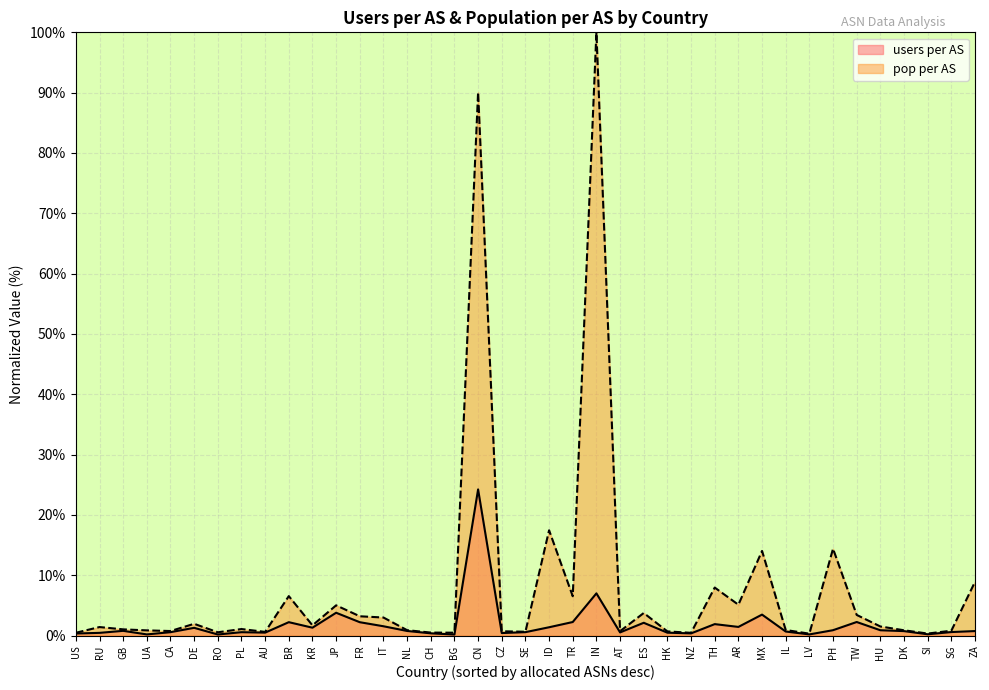

True or false: users per AS and pop per AS cross at least once.

False